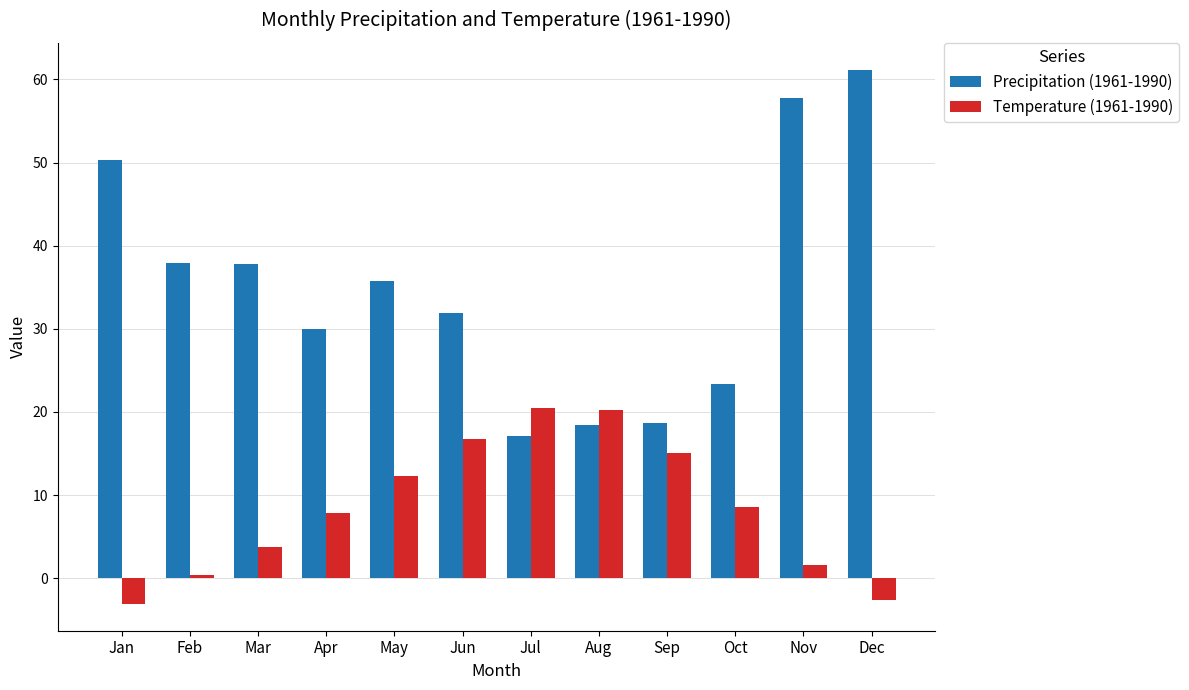

What is the difference between the highest and lowest values at Aug?

1.9